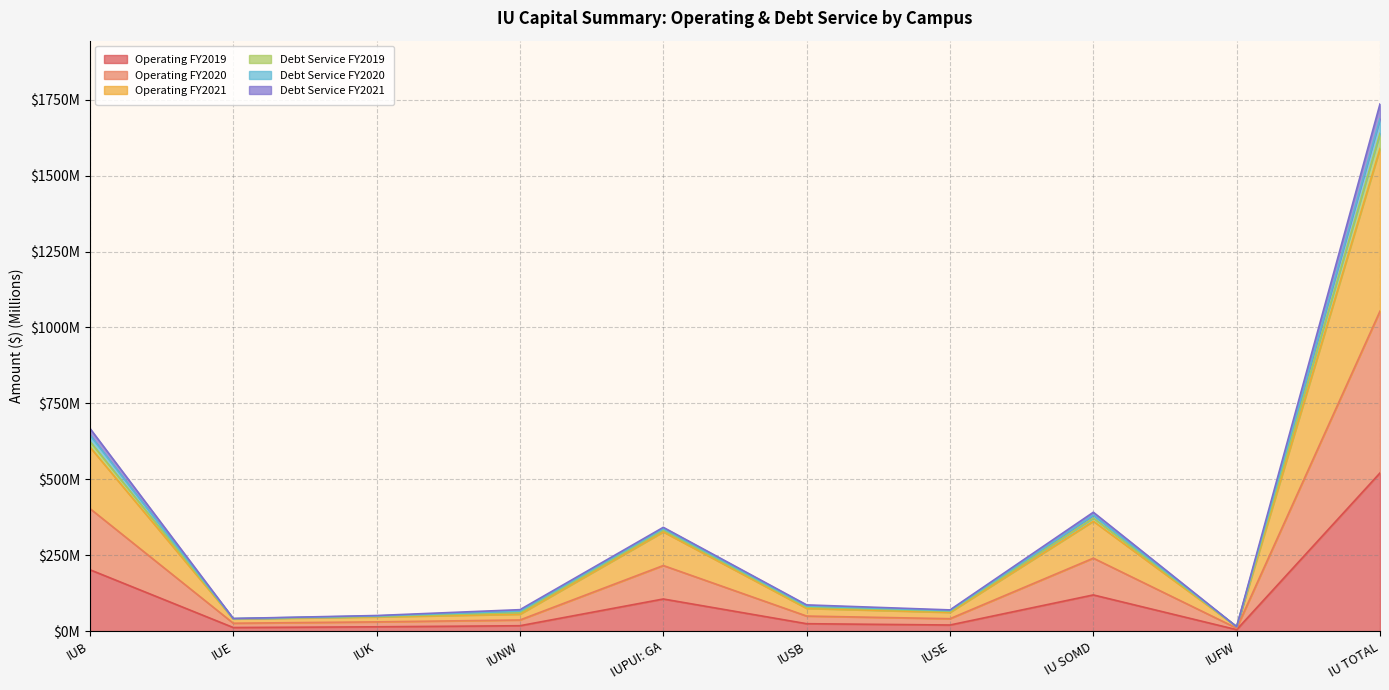

How many data points in Operating FY2019 are less than 24?

5